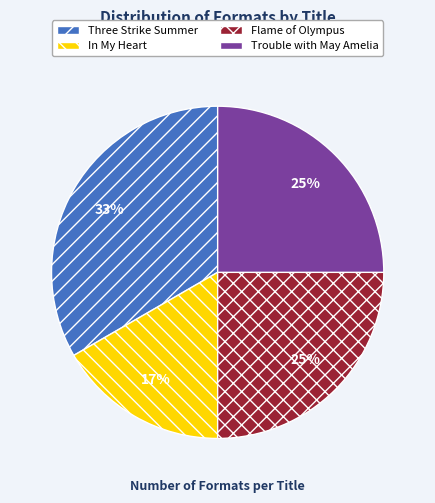

To the nearest percent, what is the average slice percentage?

25%